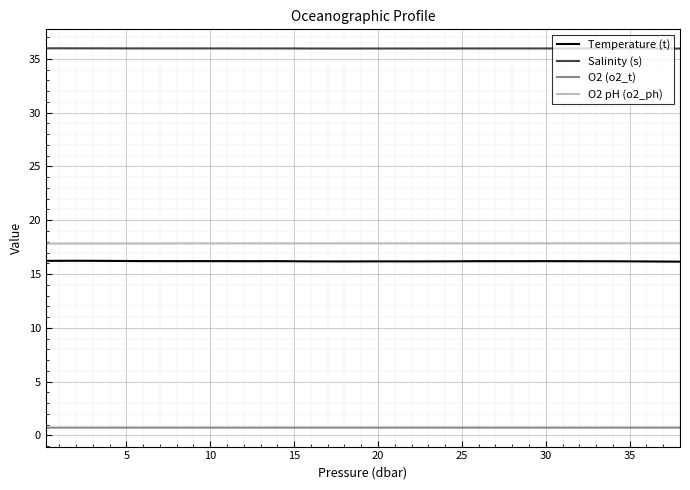

Which series has the largest total across all categories?

Salinity (s)